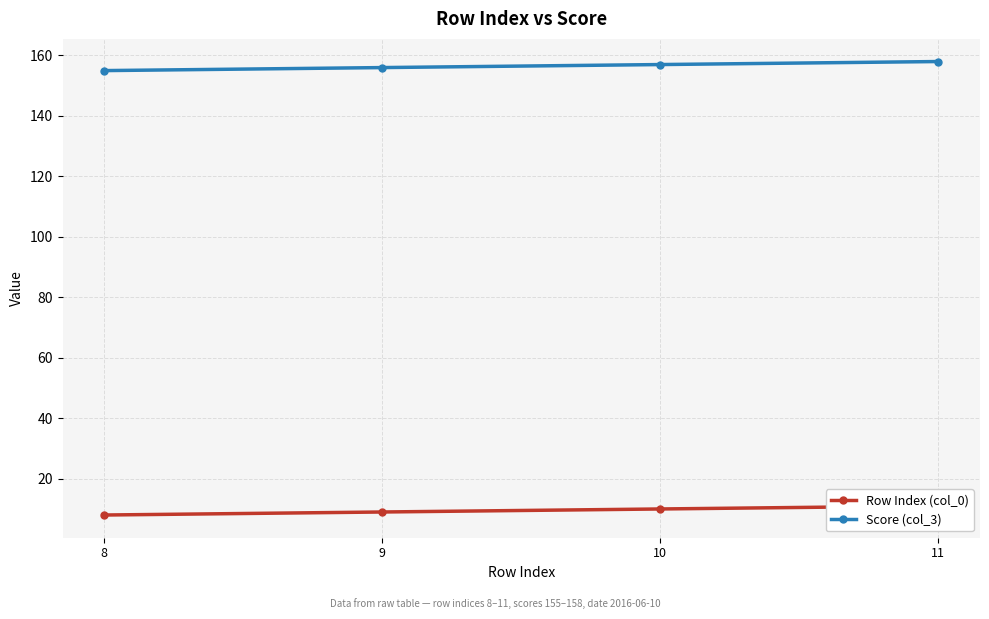

How many data points in Row Index (col_0) are less than 10?

2